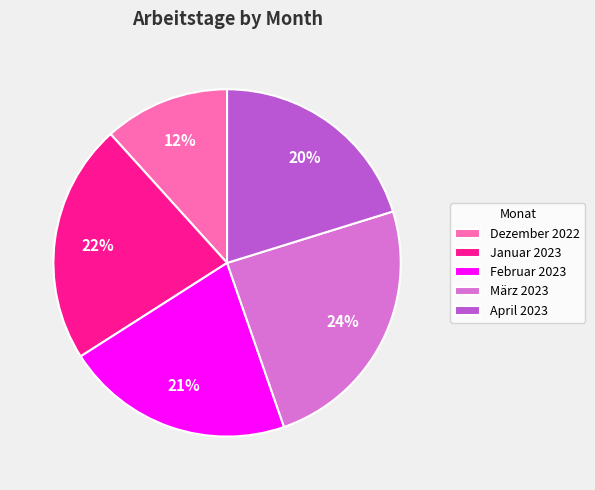

What is the smallest slice in the pie chart?

Dezember 2022